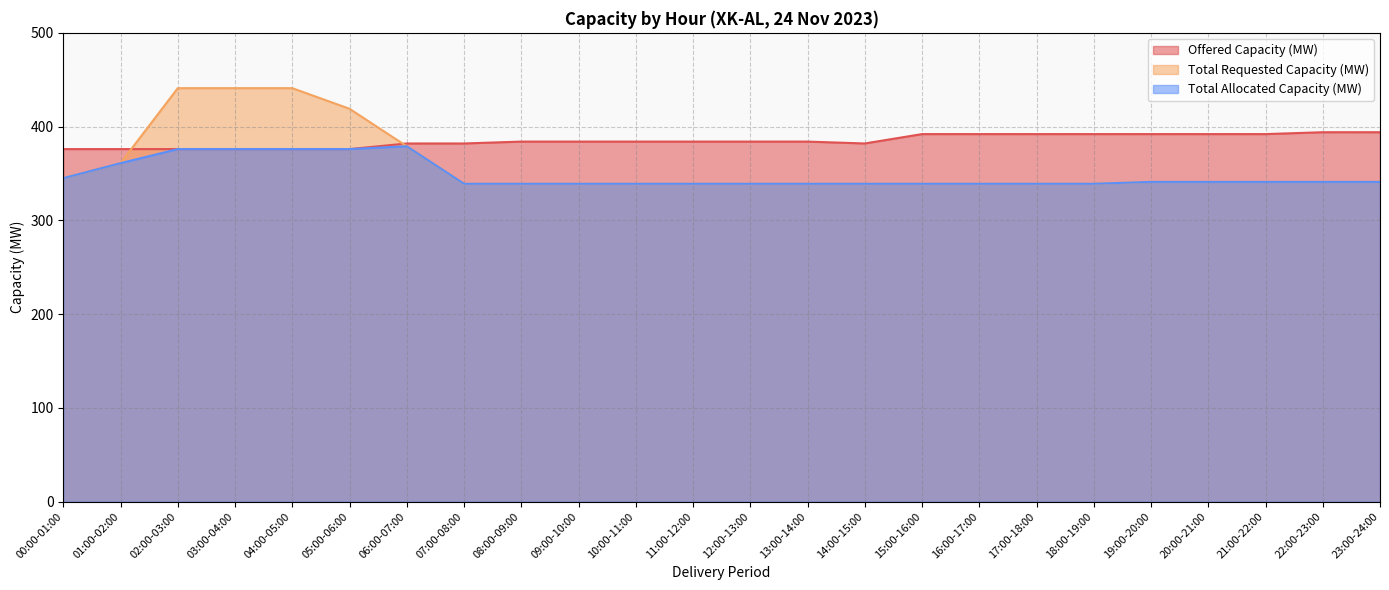

Rank the series at 09:00-10:00 from highest to lowest value.

Offered Capacity (MW), Total Requested Capacity (MW), Total Allocated Capacity (MW)